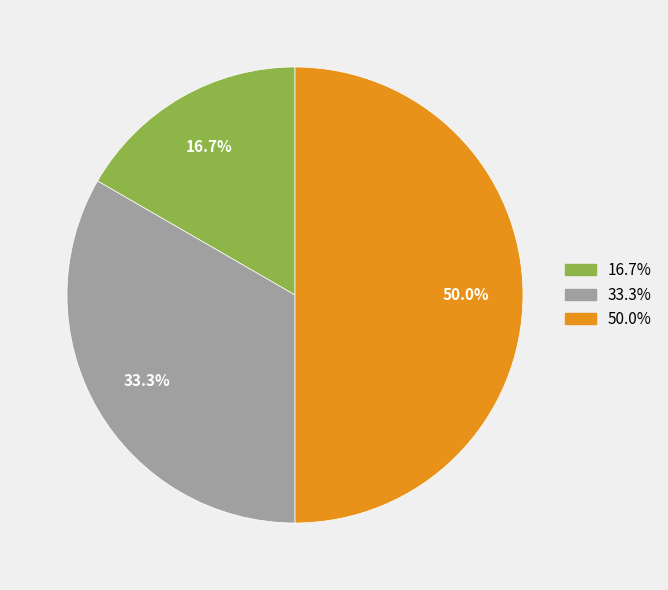

Count the number of slices in the pie.

3